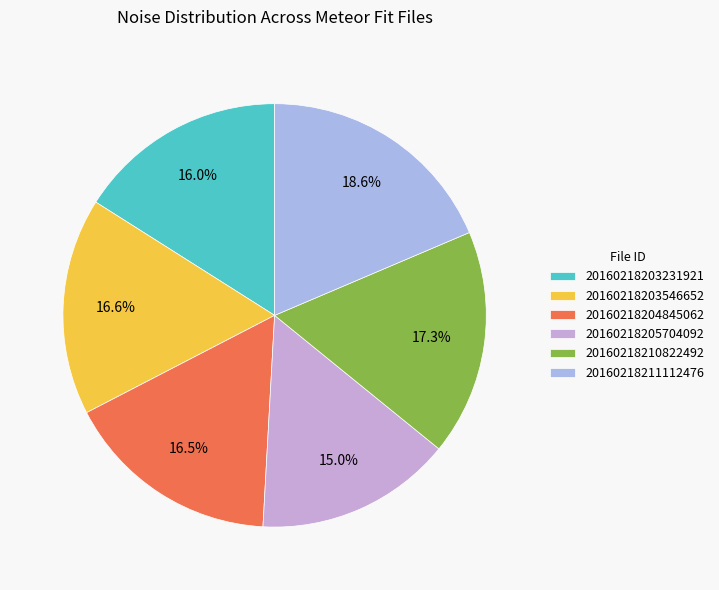

Approximately how many times larger is the value at 20160218204845062 compared to 20160218203546652?

1.0